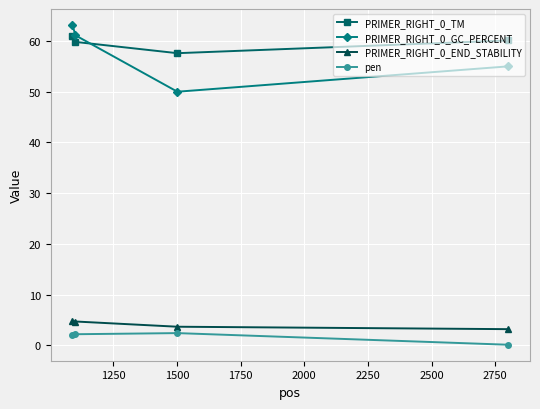

Which series has the widest spread of values?

PRIMER_RIGHT_0_GC_PERCENT